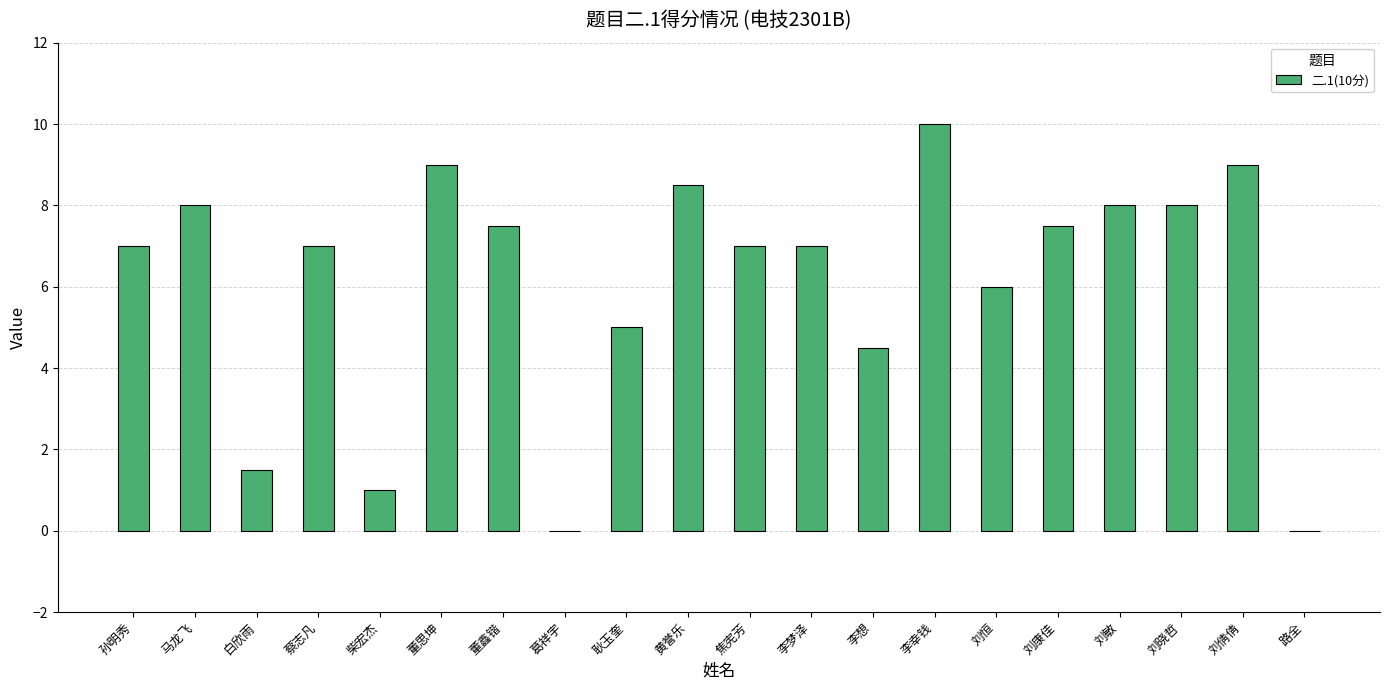

What is the maximum value shown in the chart?

10.0